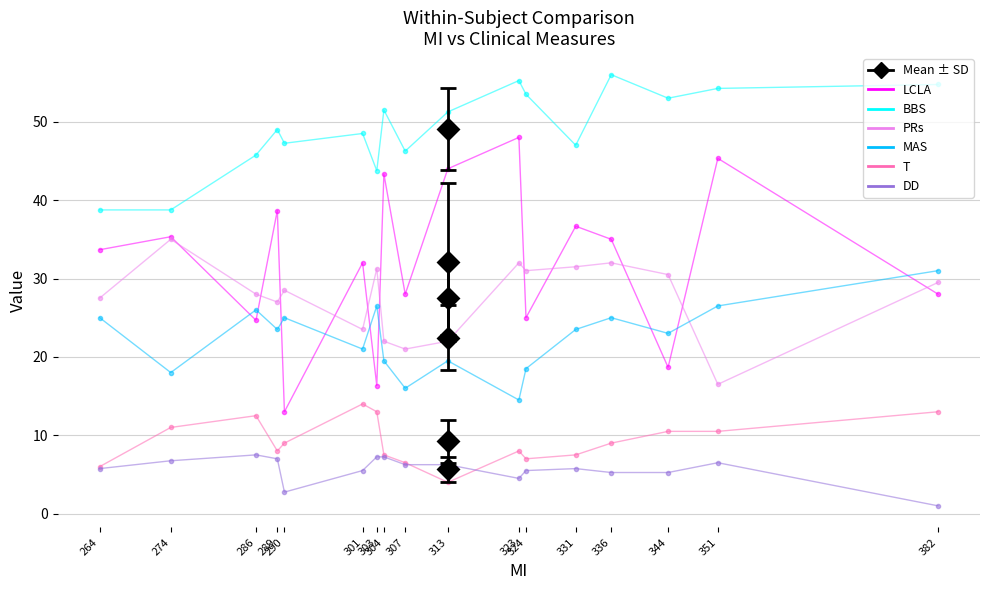

What is the value of the T point at the 8th from the left?

7.5